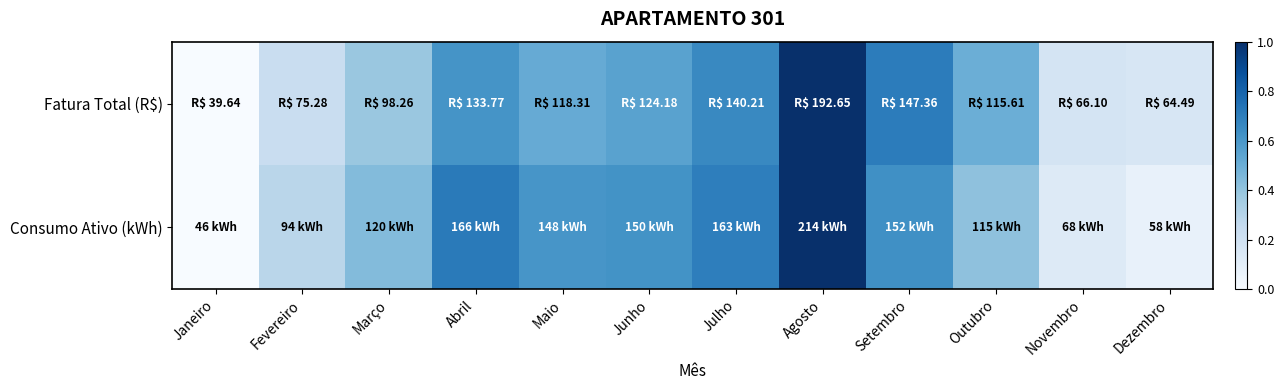

At which category is the sum across all series the highest?

Agosto